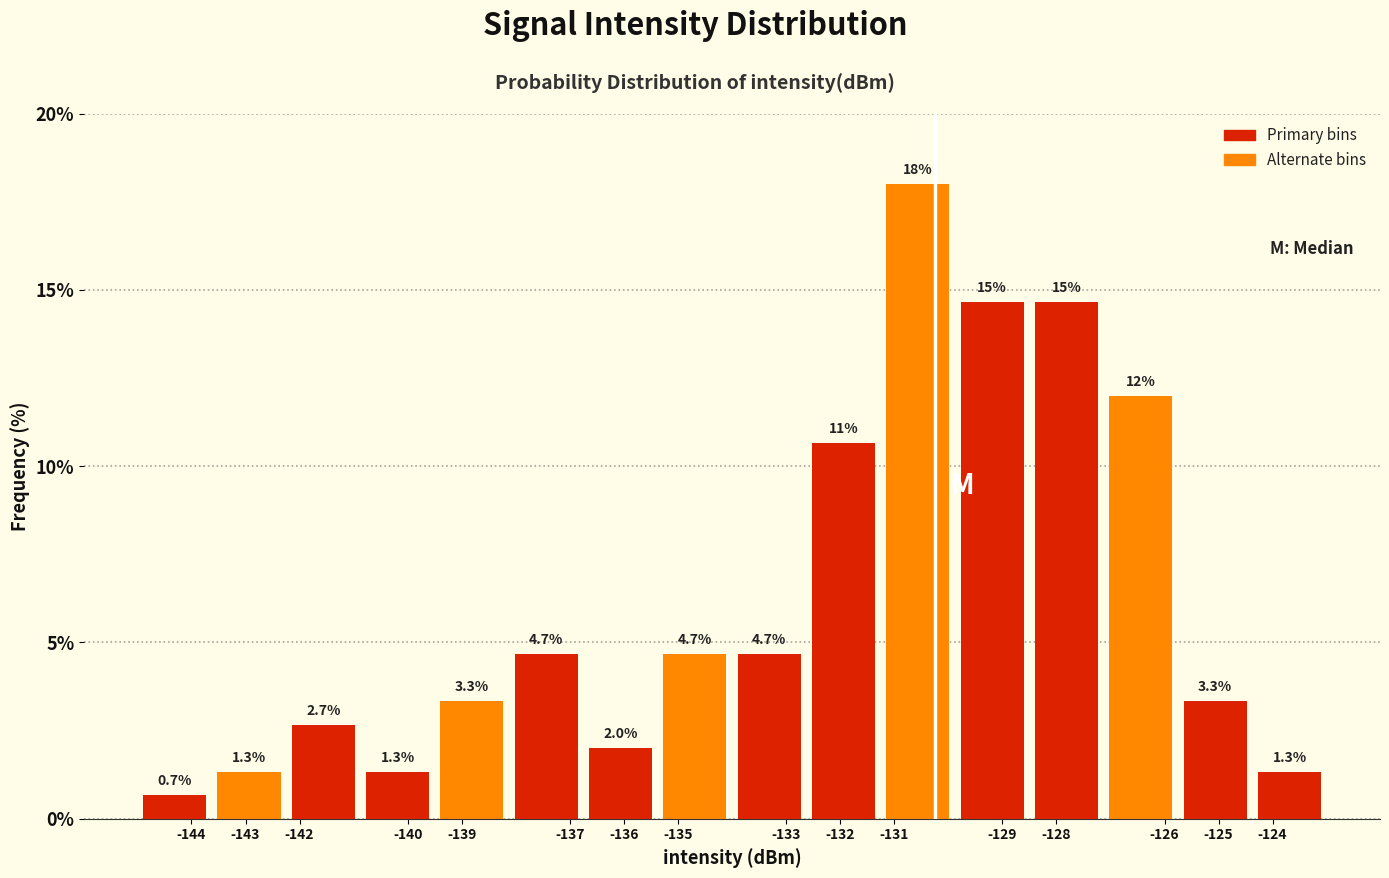

Over which range of the x-axis is the bar tallest?

-131.2 to -129.9